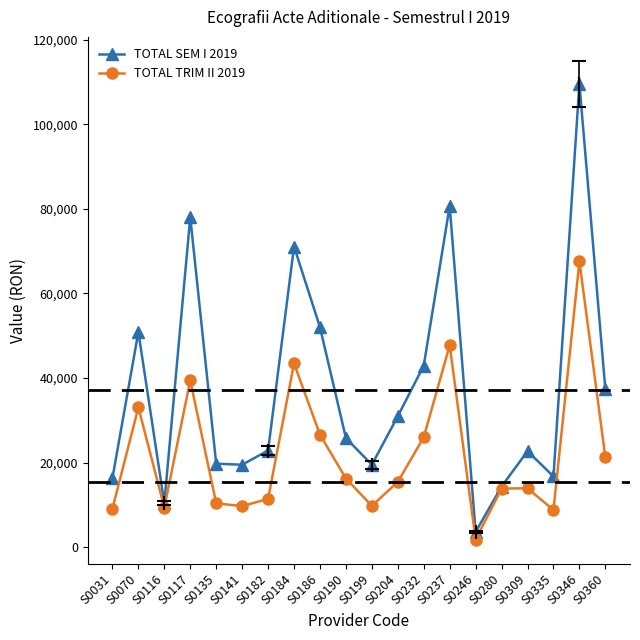

Which category has the highest value across all series?

S0346